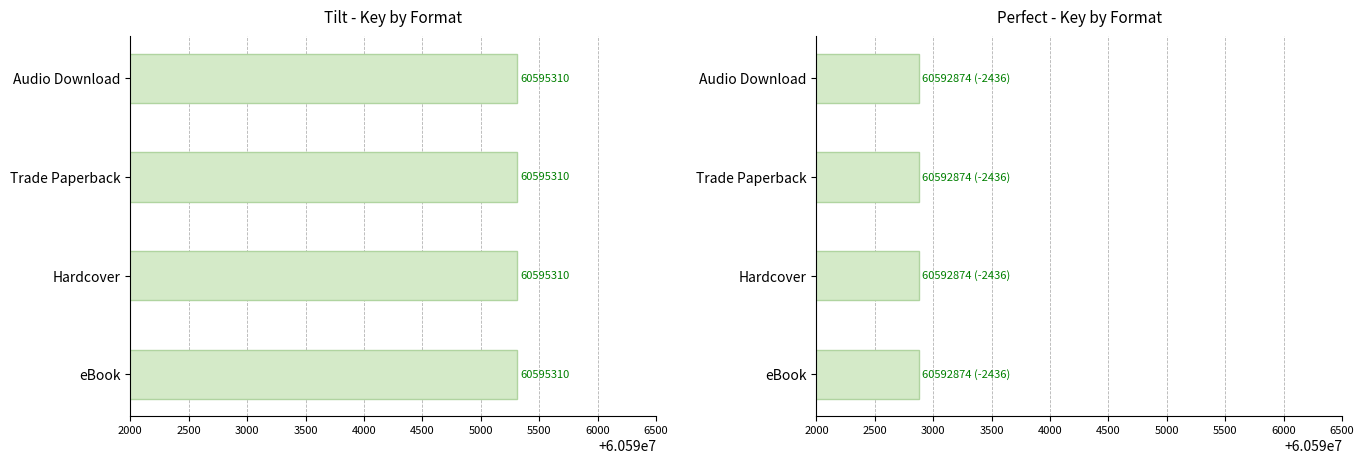

What is the value of the Tilt bar at the 3rd from the left?

60595310